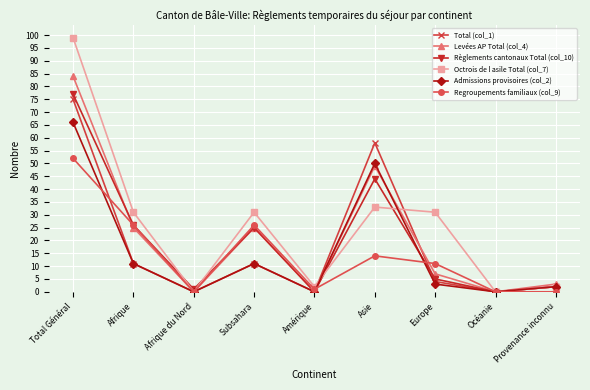

True or false: Levées AP Total (col_4) has a value of 39 at Subsahara.

False